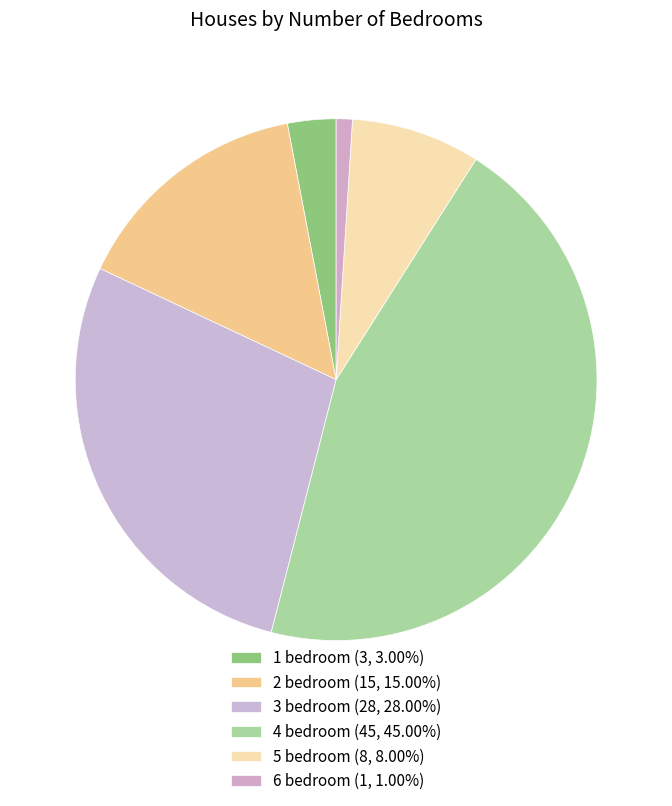

What is the smallest slice in the pie chart?

6